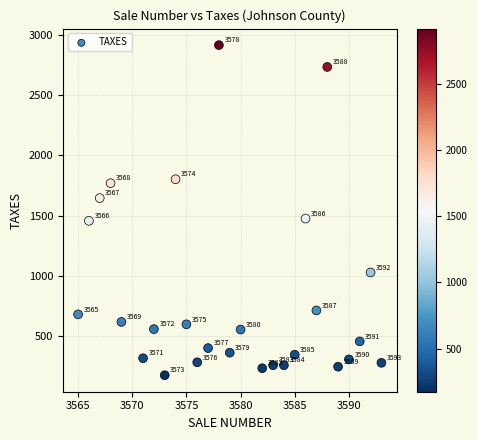

What Y value in the scatter plot is closest to 1545?

1475.9